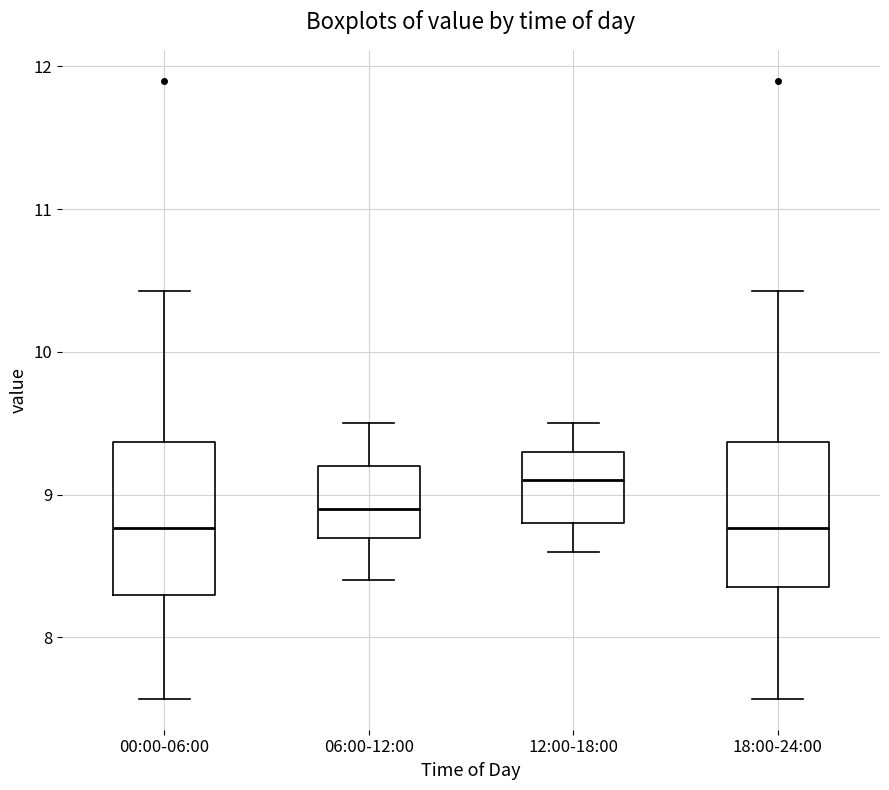

Reading left to right, transcribe this box plot: for each box, give where its median line is, the range the box spans, and where its two whiskers end, as read against the y-axis. The values are not printed on the chart, so give them approximately, as read against the axis.

00:00-06:00: median 8.8, box 8.3 to 9.4, whiskers 7.6 to 10.4
06:00-12:00: median 8.9, box 8.7 to 9.2, whiskers 8.4 to 9.5
12:00-18:00: median 9.1, box 8.8 to 9.3, whiskers 8.6 to 9.5
18:00-24:00: median 8.8, box 8.4 to 9.4, whiskers 7.6 to 10.4